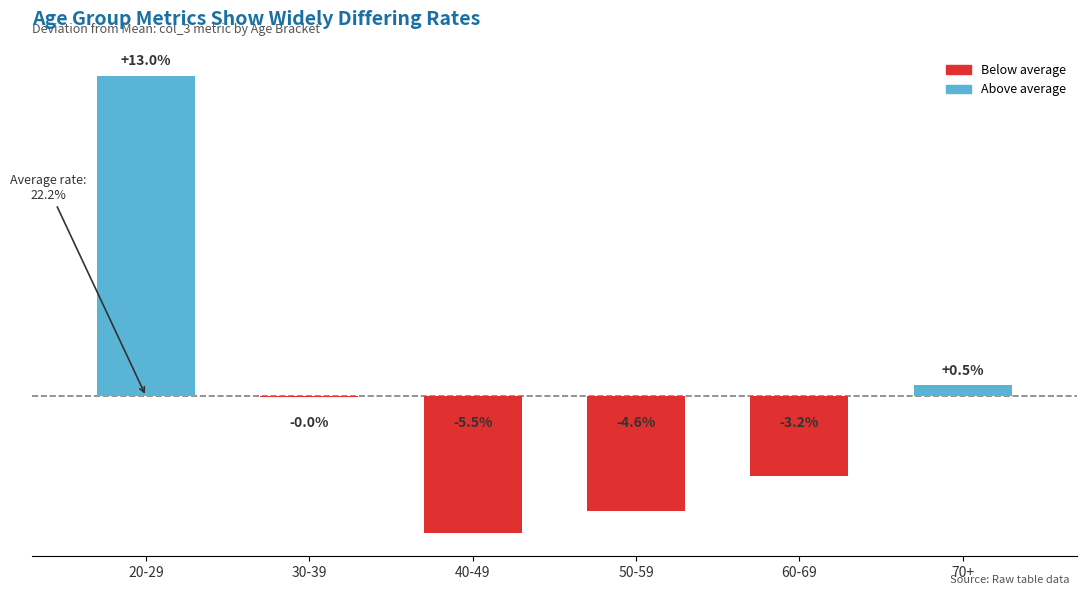

Where is the data nearest to the value 3?

70+